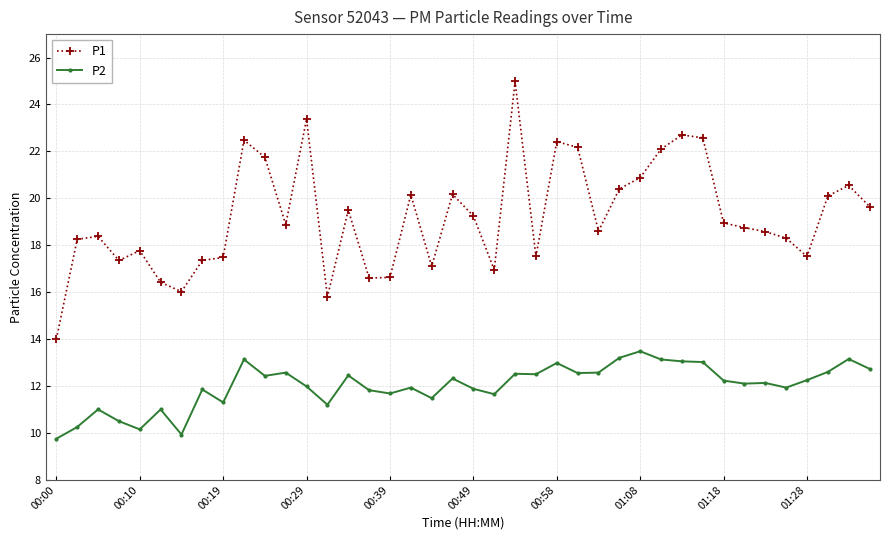

Which series has the widest spread of values?

P1